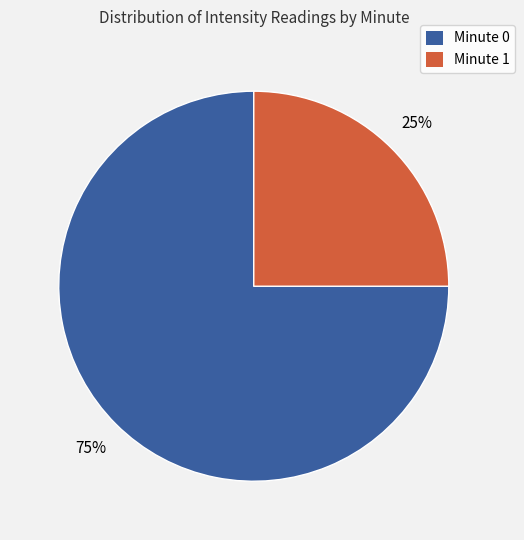

The Minute 0 slice represents 75% of the pie. True or false?

True